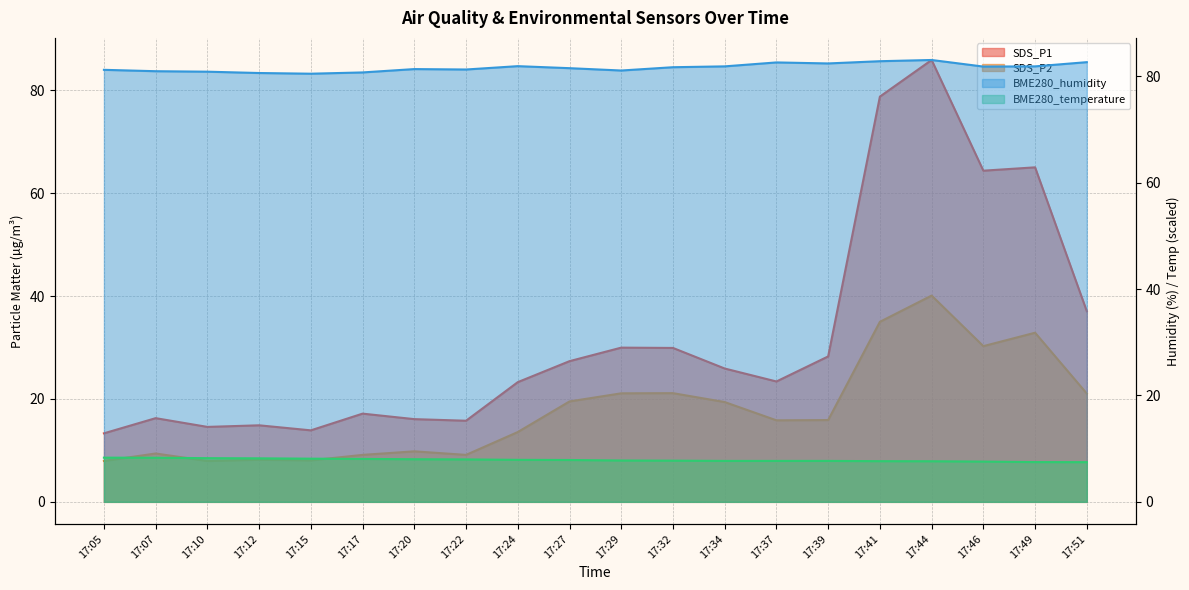

True or false: BME280_humidity and SDS_P2 cross at least once.

False